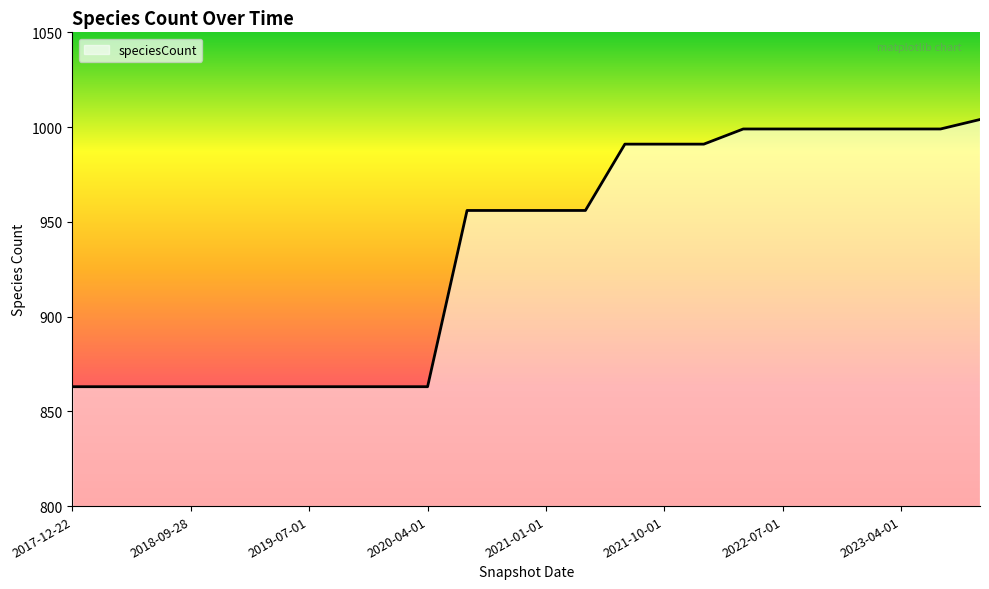

What is the maximum value shown in the chart?

1004